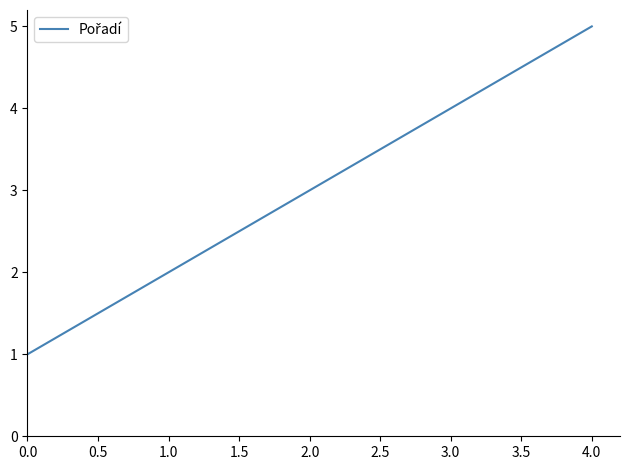

Reading left to right, list all the values displayed in this chart.

1	2	3	4	5